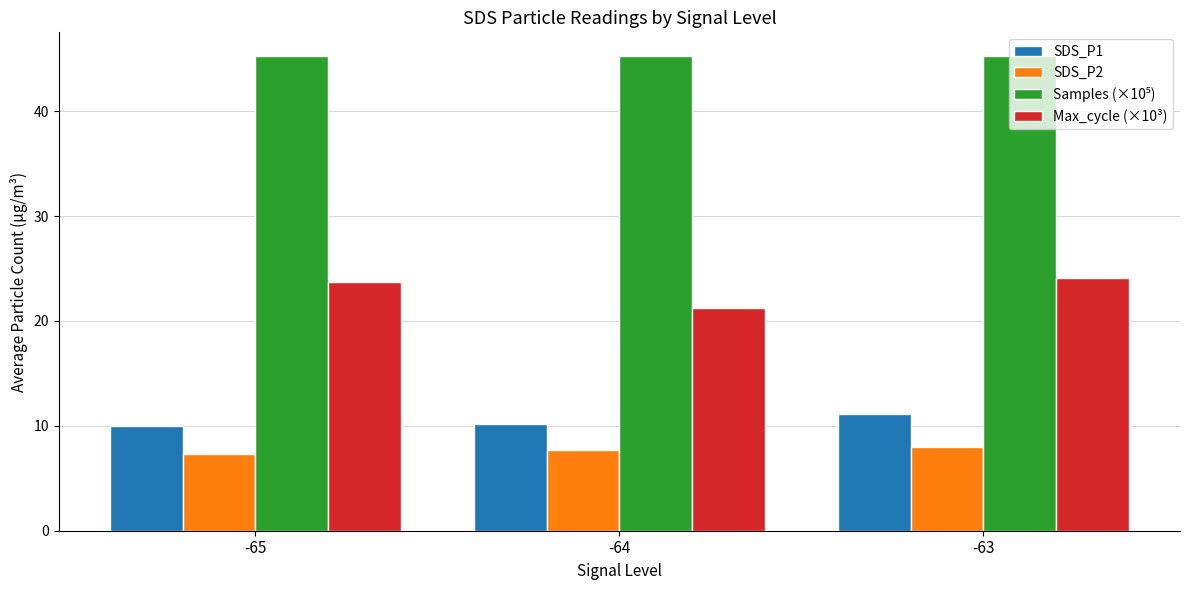

At how many categories does at least one series exceed 23?

3